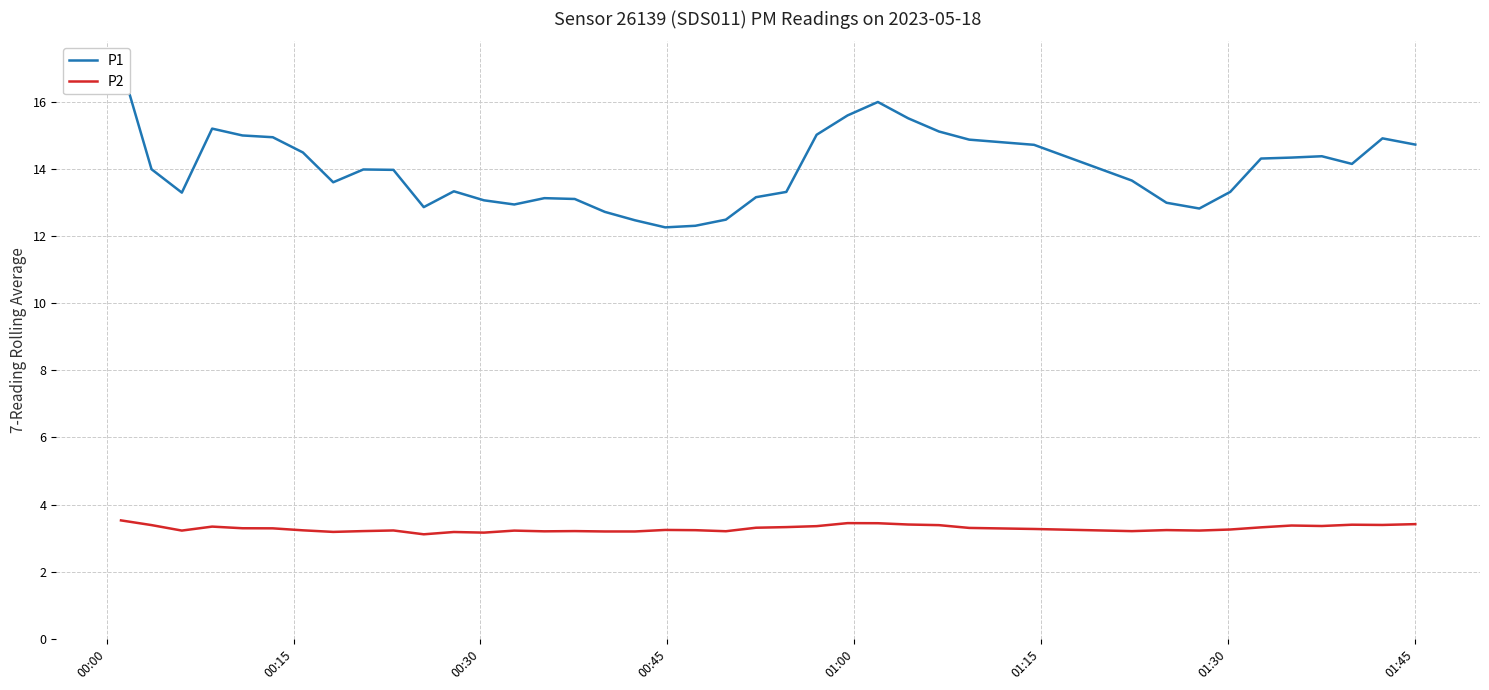

What is the difference between the second highest and second lowest values in the P2 series?

0.3